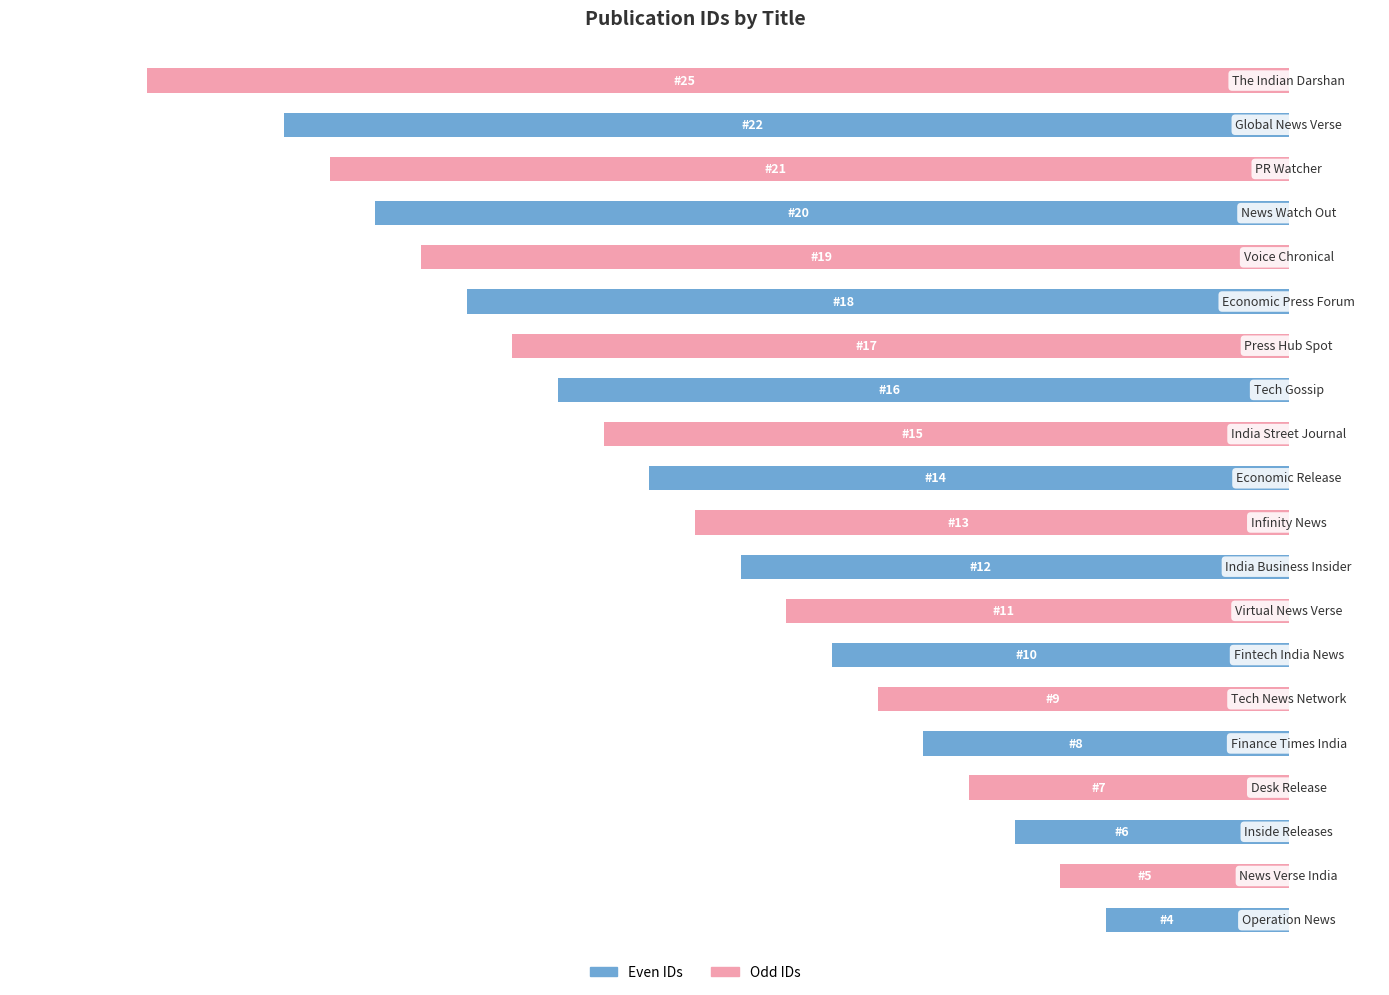

Are the bars horizontal?

Yes